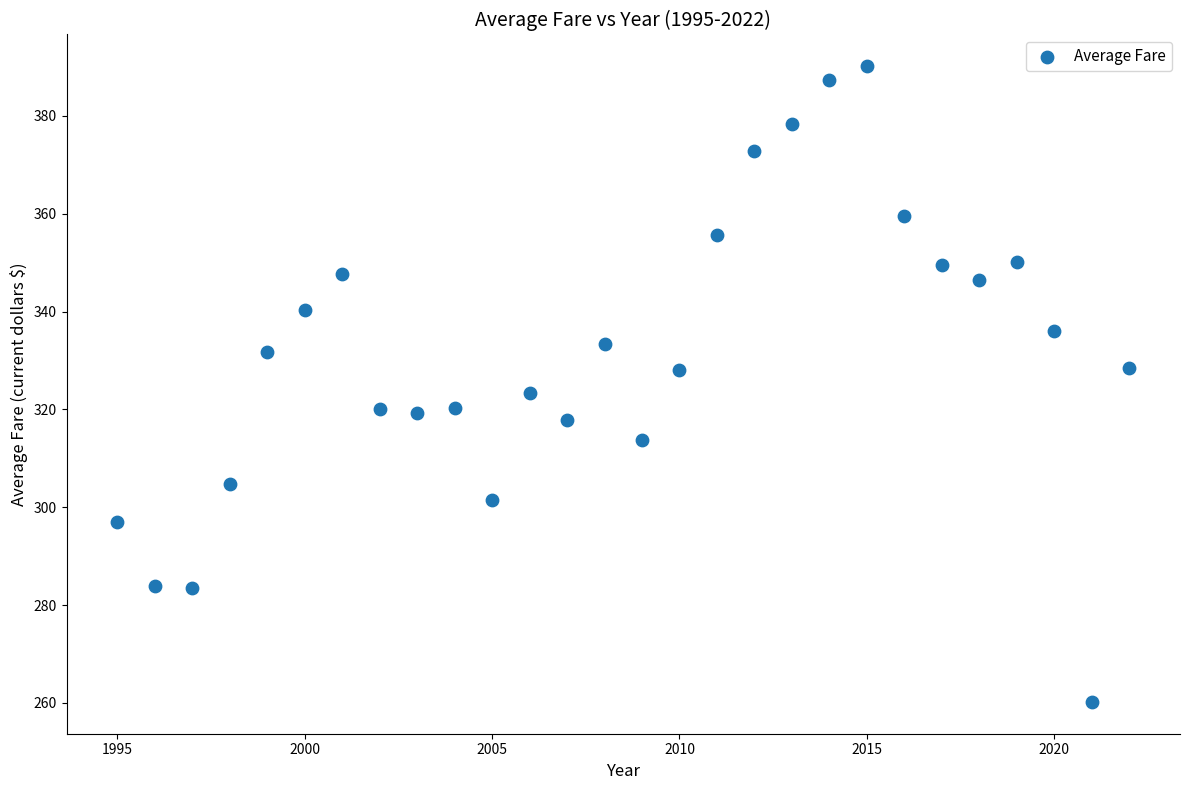

What Y value in the scatter plot is closest to 325?

323.3